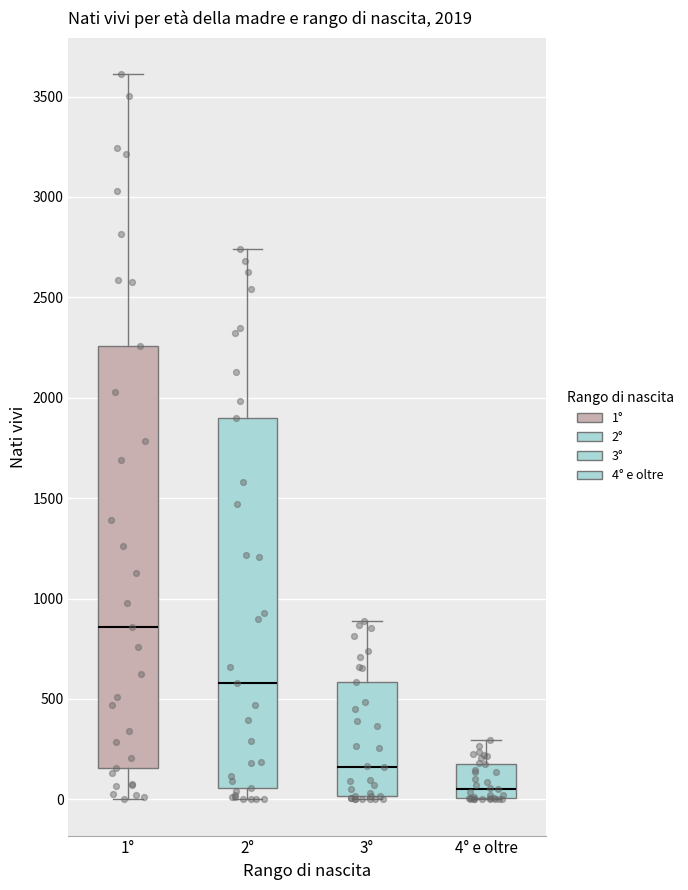

Where does the median line of the box for 2° sit on the y-axis? The values are not printed on the chart, so give them approximately, as read against the axis.

600